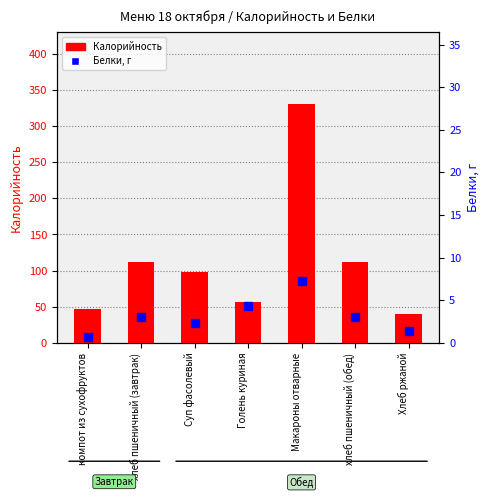

What value does the Калорийность series have at хлеб пшеничный (обед)?

112.0